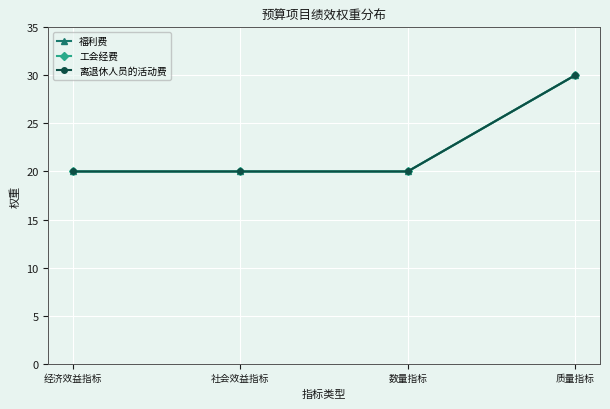

Is this an area chart (filled region under the line)?

No